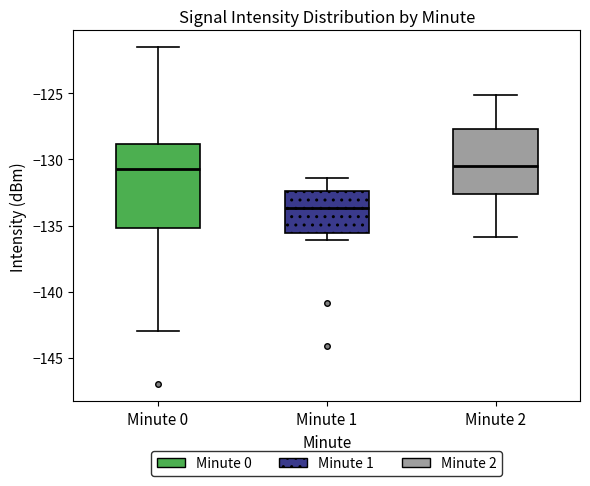

Comparing the boxes themselves (not the whiskers), which one is the tallest?

Minute 0